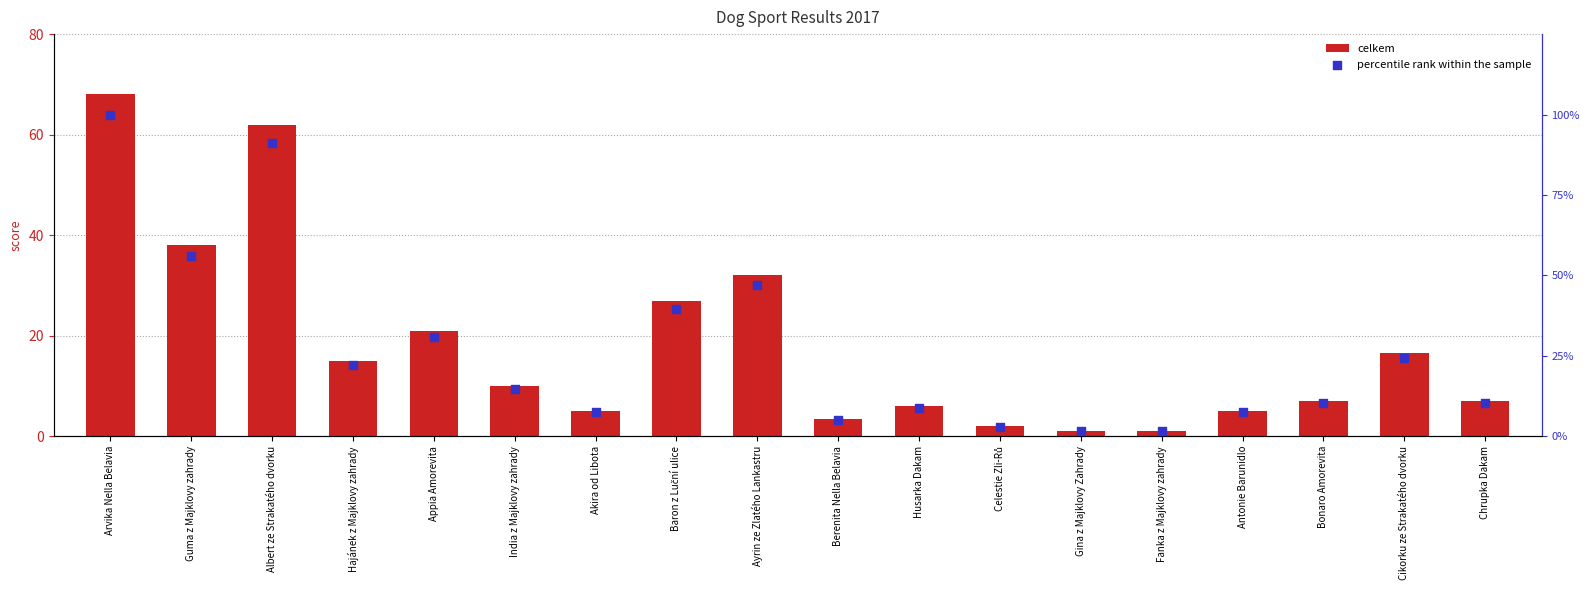

At which category is the sum across all series the highest?

Arvika Nella Belavia